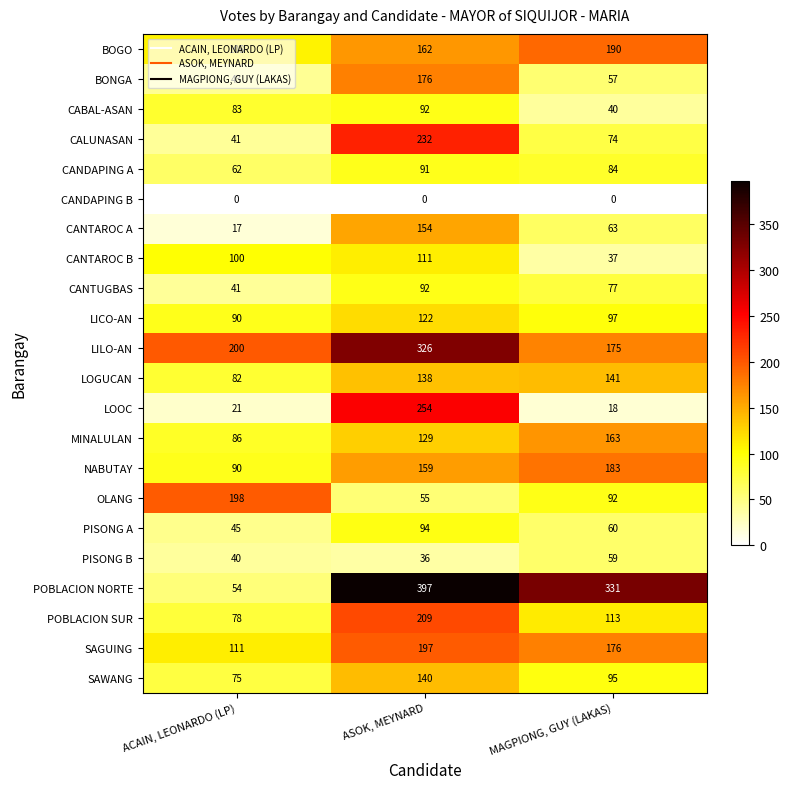

The value of BONGA at ACAIN, LEONARDO (LP) is 43. True or false?

True